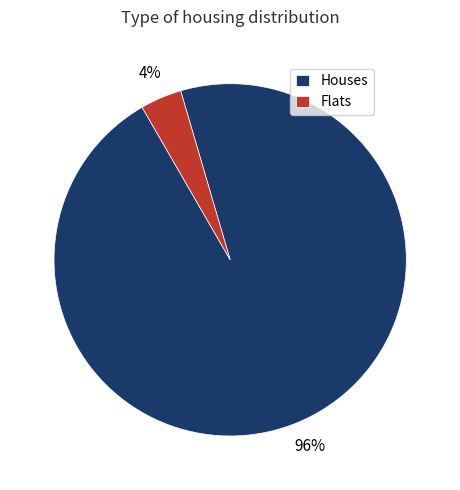

Is the sum of Flats and Houses greater than half?

Yes